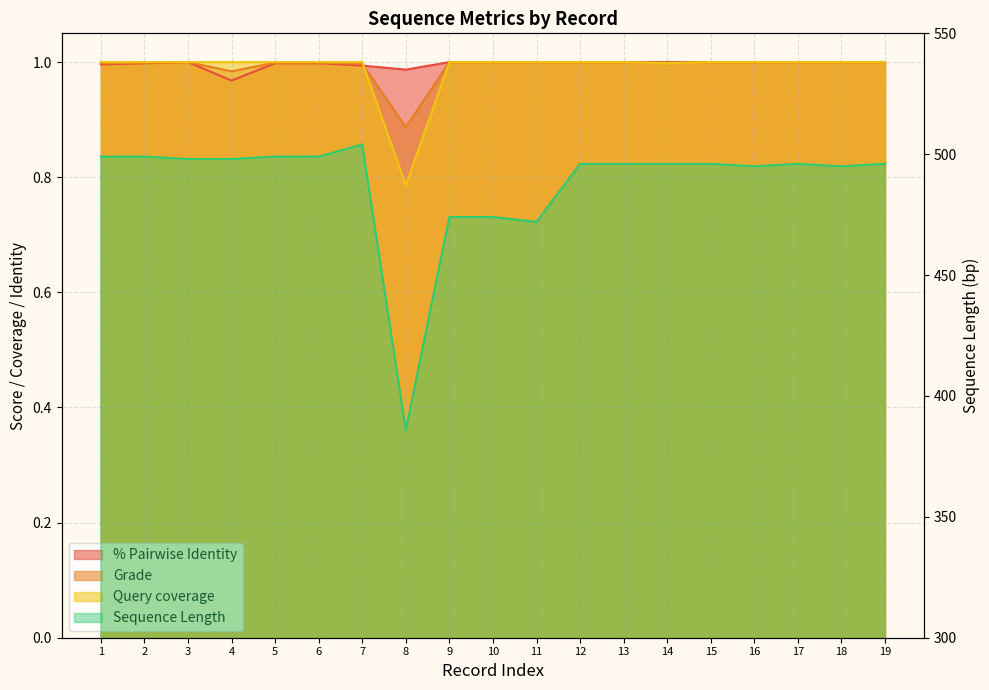

What is the value of the % Pairwise Identity point at the 12th from the left?

1.0